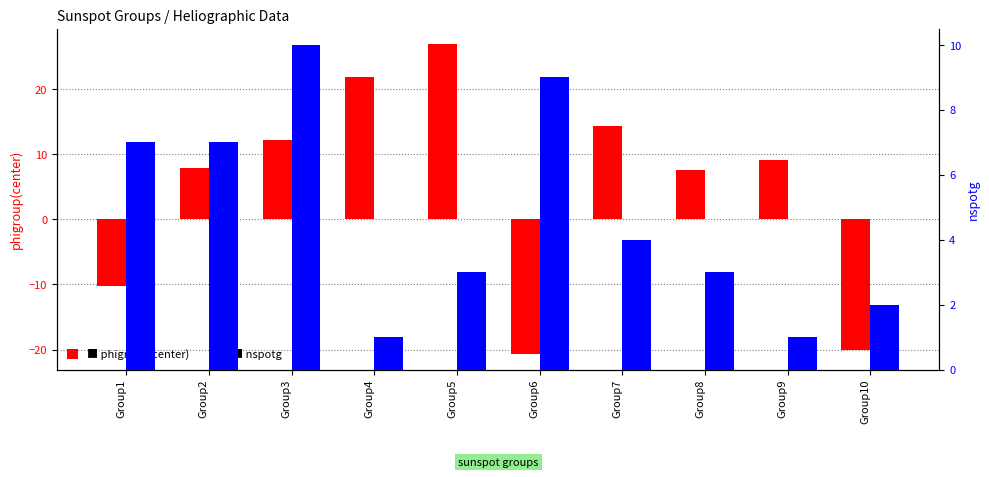

What is the difference between the highest and lowest values at Group3?

2.1